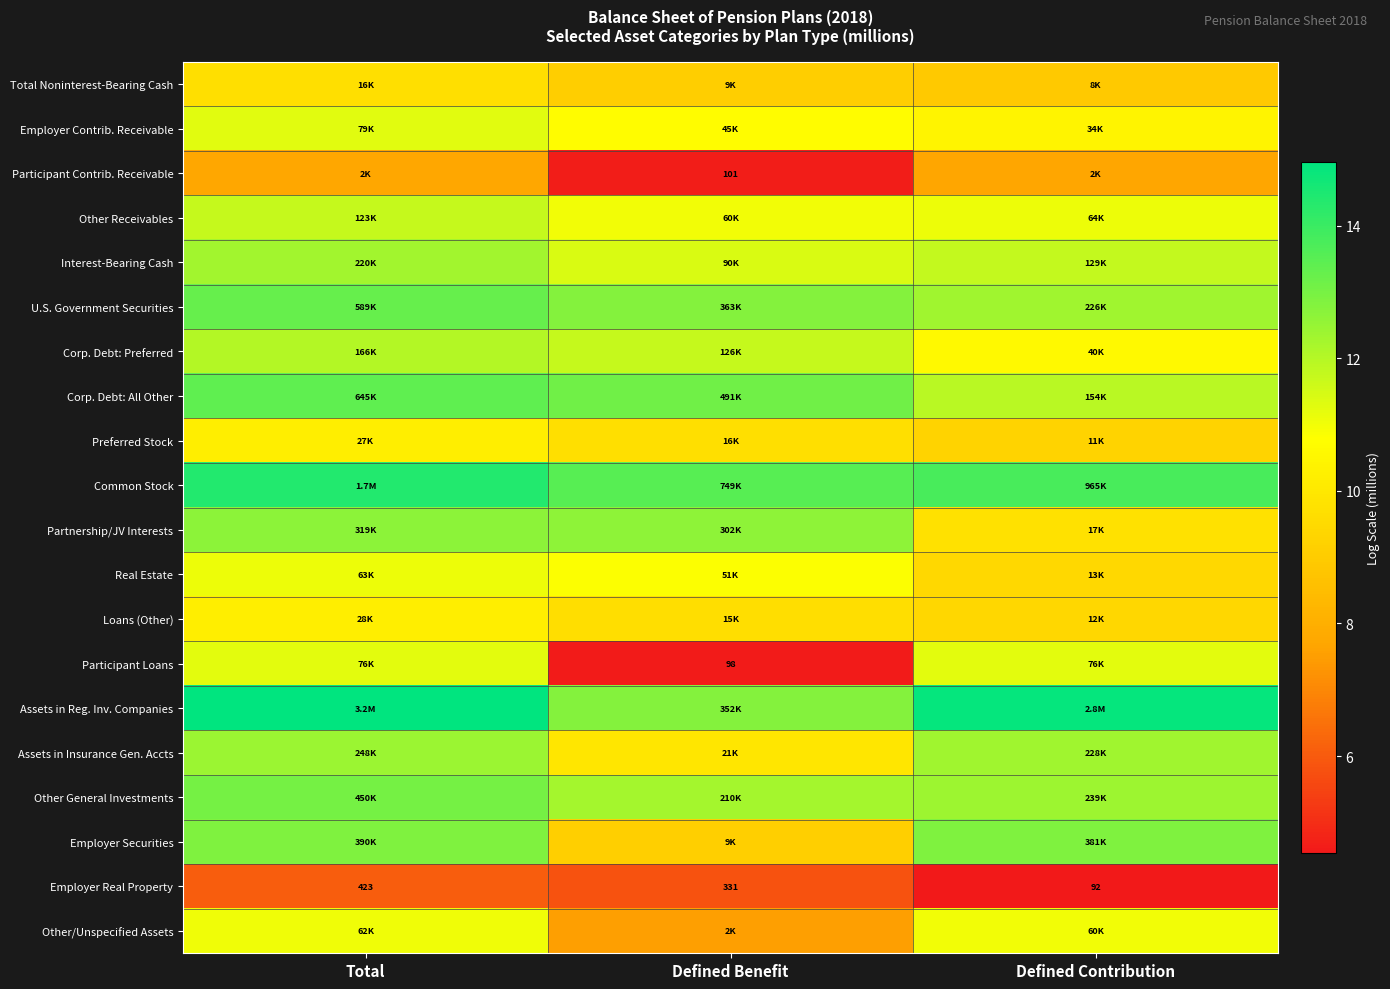

What is the lowest value of the Total Noninterest-Bearing Cash series?

8.9